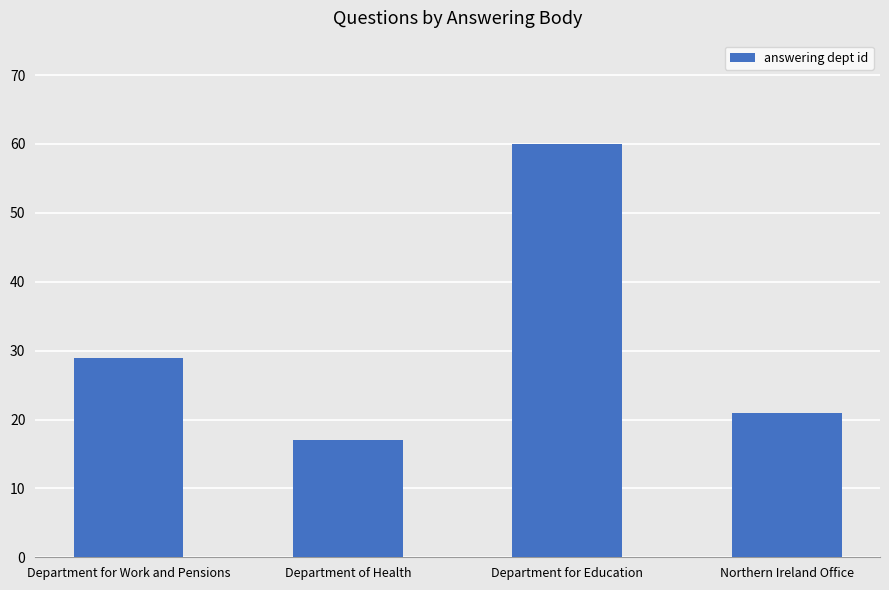

Reading left to right, list all the values displayed in this chart.

Department for Work and Pensions=29	Department of Health=17	Department for Education=60	Northern Ireland Office=21